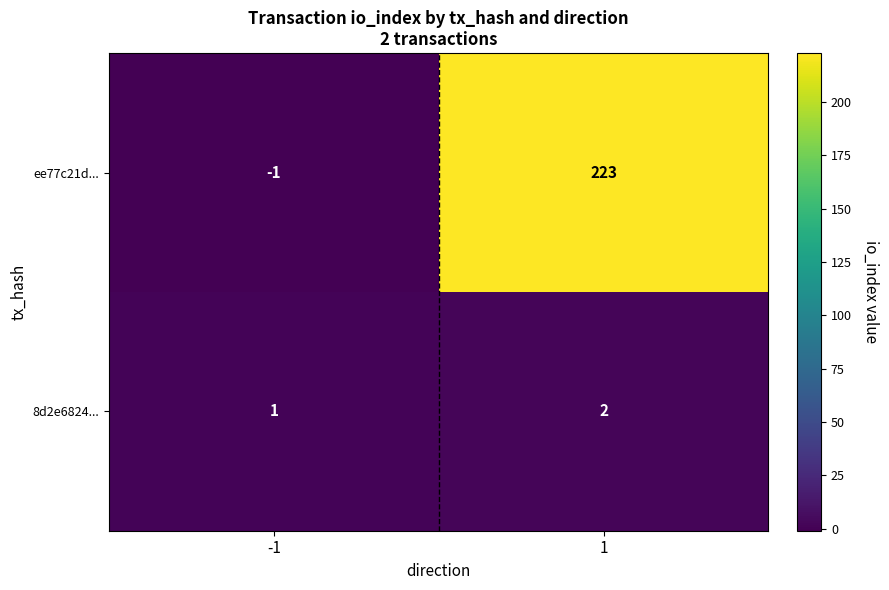

List the series in order of their overall mean, lowest first.

8d2e6824..., ee77c21d...